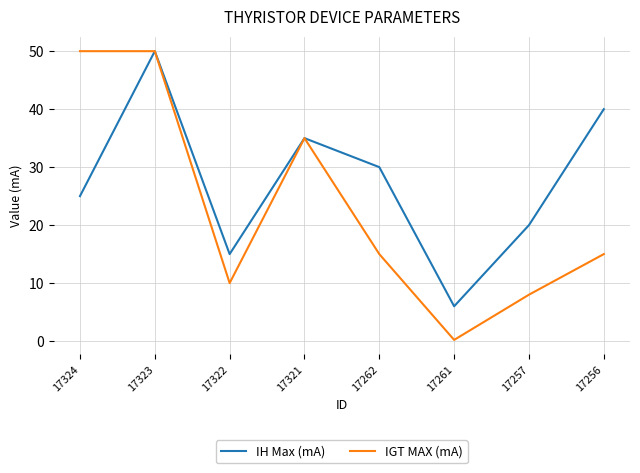

At which label does IH Max (mA) reach its peak?

17323